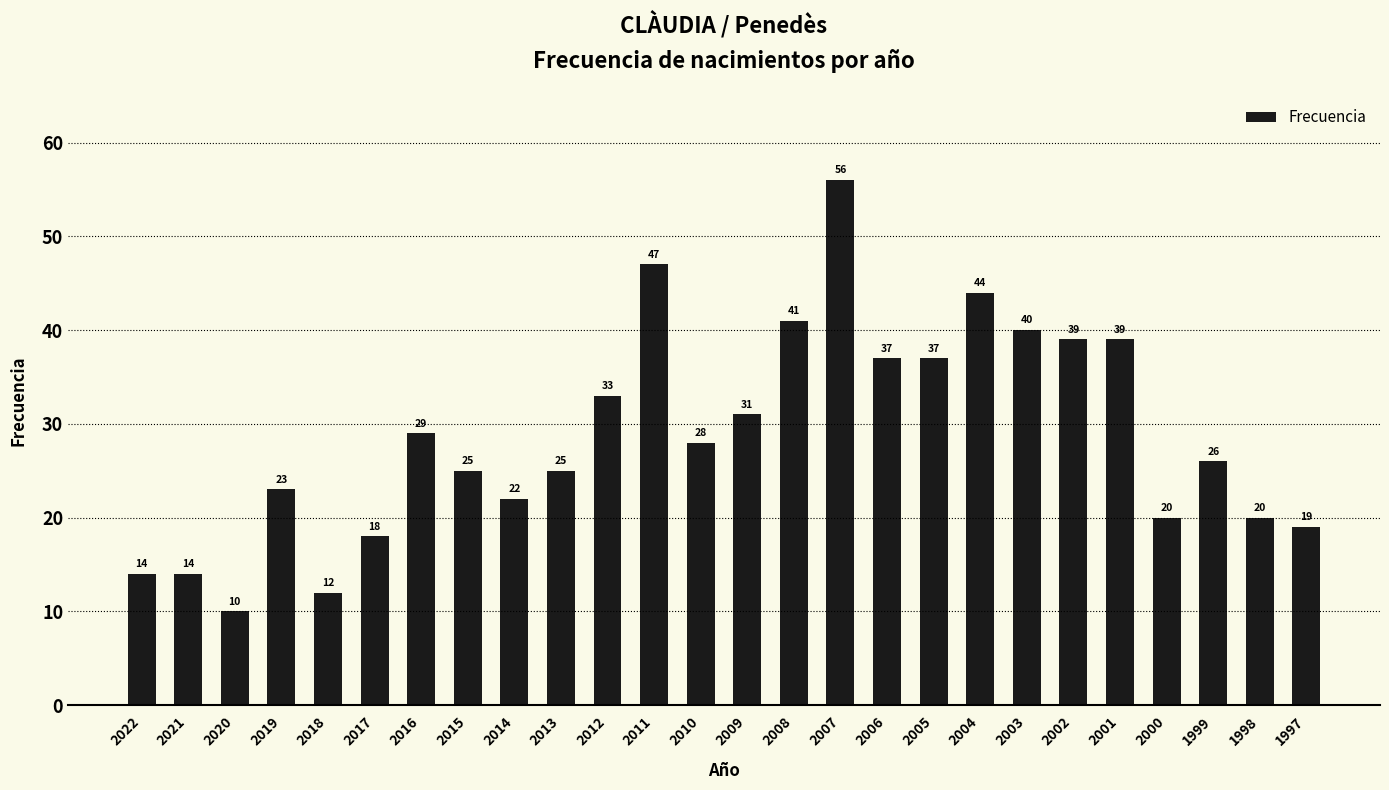

What is the minimum value shown in the chart?

10